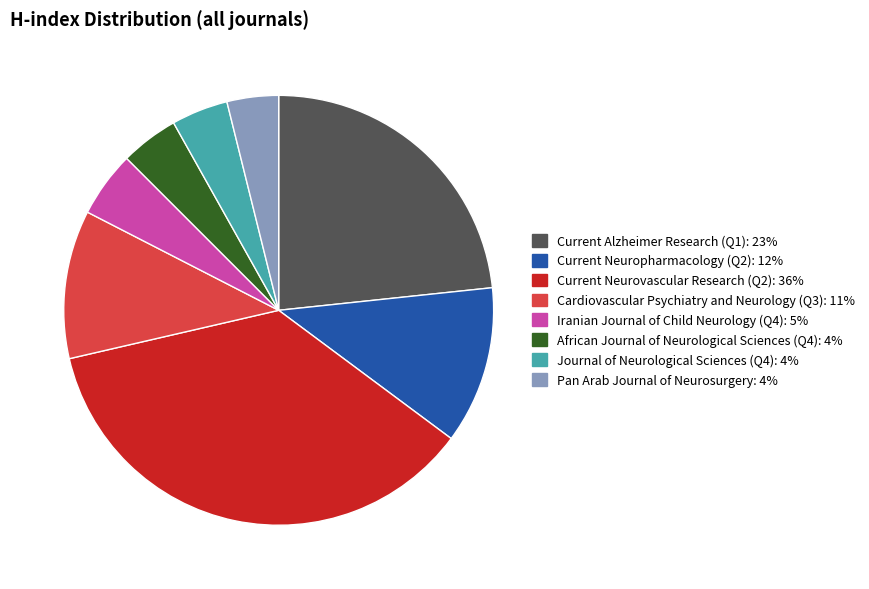

Combined, do Pan Arab Journal of Neurosurgery and Journal of Neurological Sciences (Q4) account for over 50%?

No